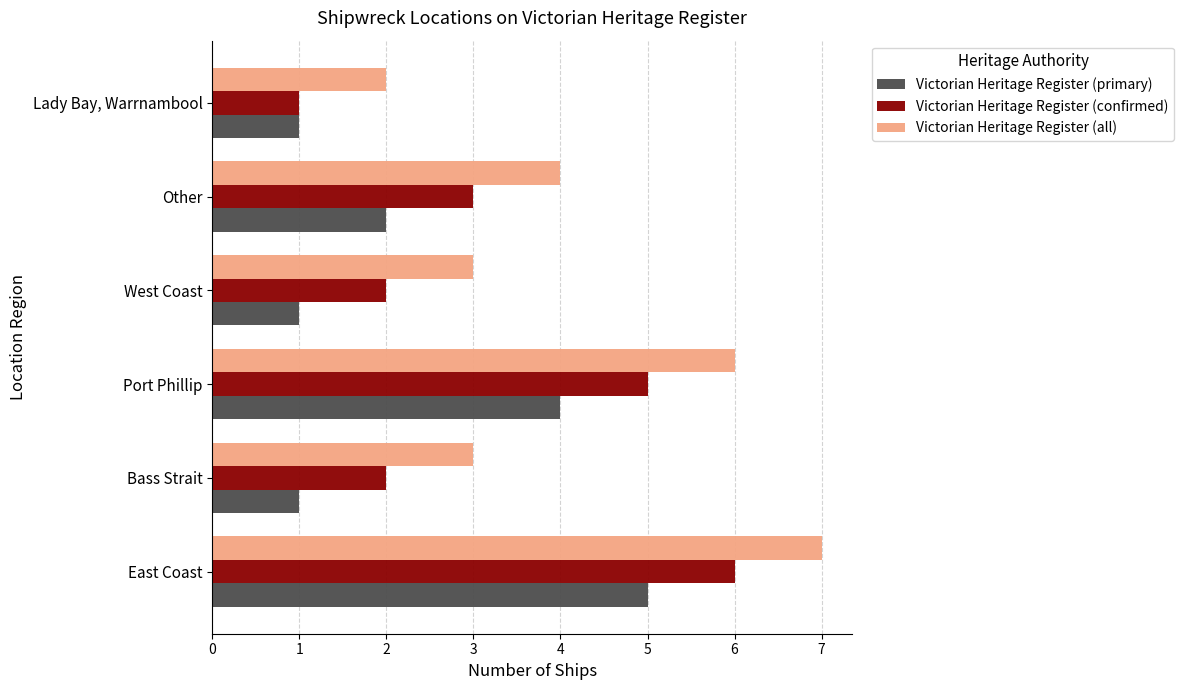

At which label does Victorian Heritage Register (confirmed) reach its minimum?

Lady Bay, Warrnambool